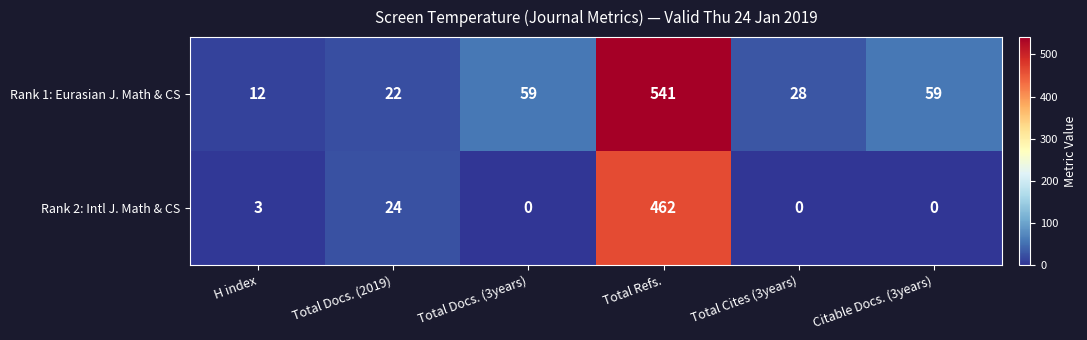

Is the value of Rank 2: Intl J. Math & CS at Total Docs. (2019) greater than the value of Rank 1: Eurasian J. Math & CS at Total Docs. (3years)?

No